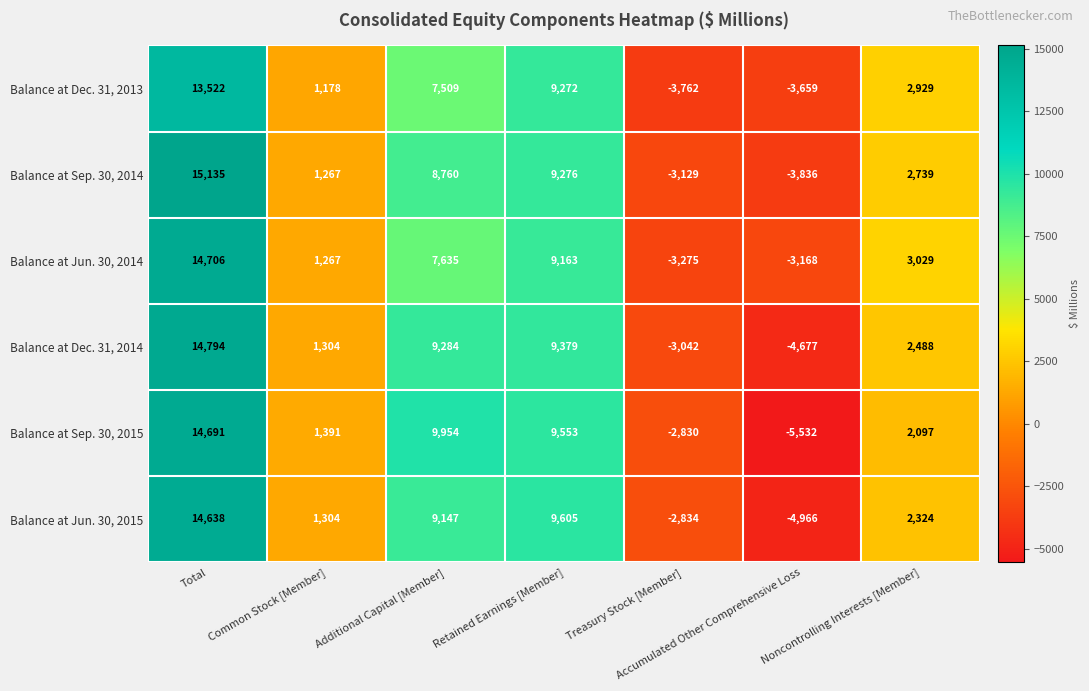

What is the average value of the Balance at Sep. 30, 2014 series?

4316